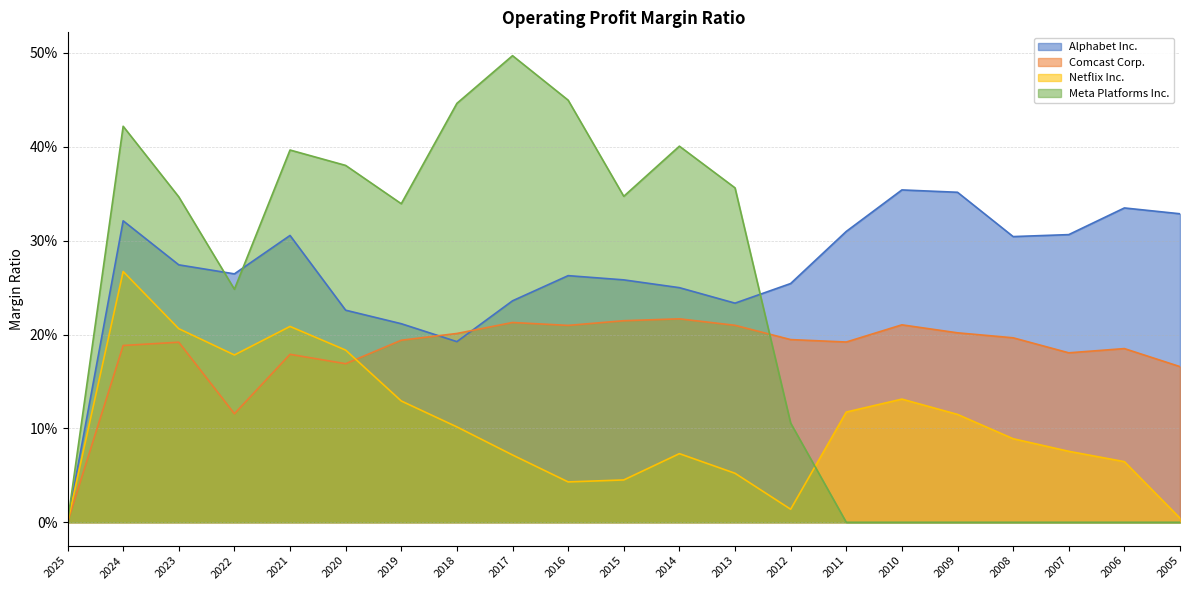

What is the sum of all Alphabet Inc. values?

5.6